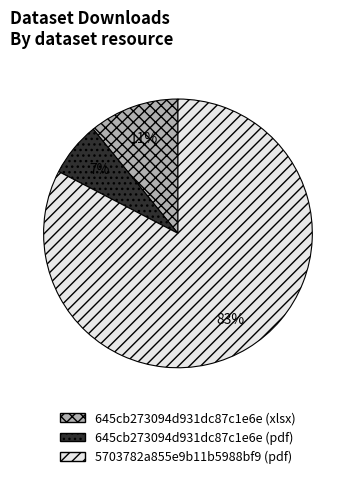

To the nearest percent, what percentage of the pie is 645cb273094d931dc87c1e6e (pdf)?

7%